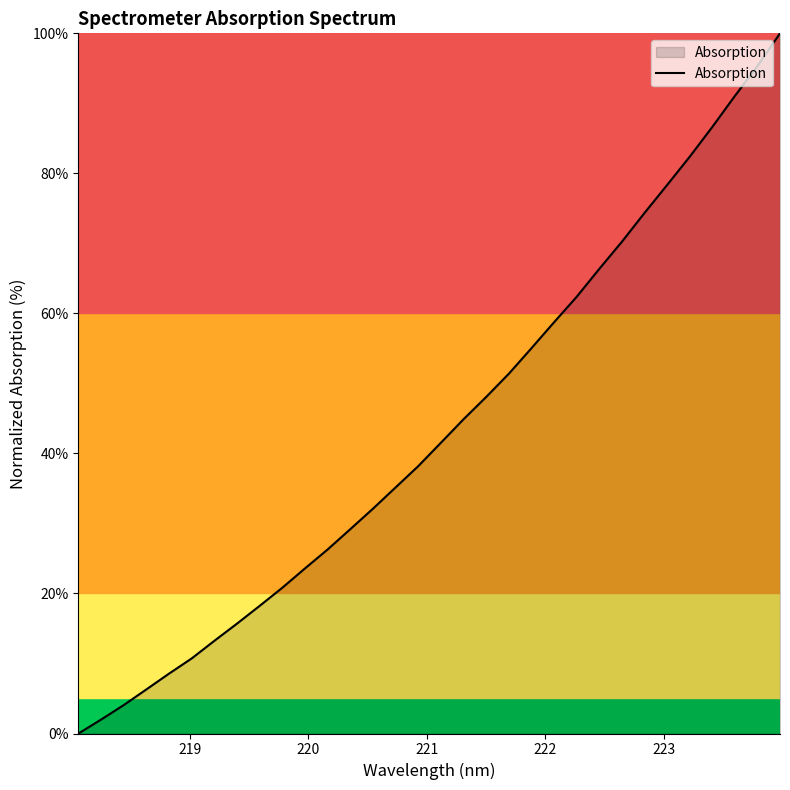

How many distinct data groups are displayed?

1